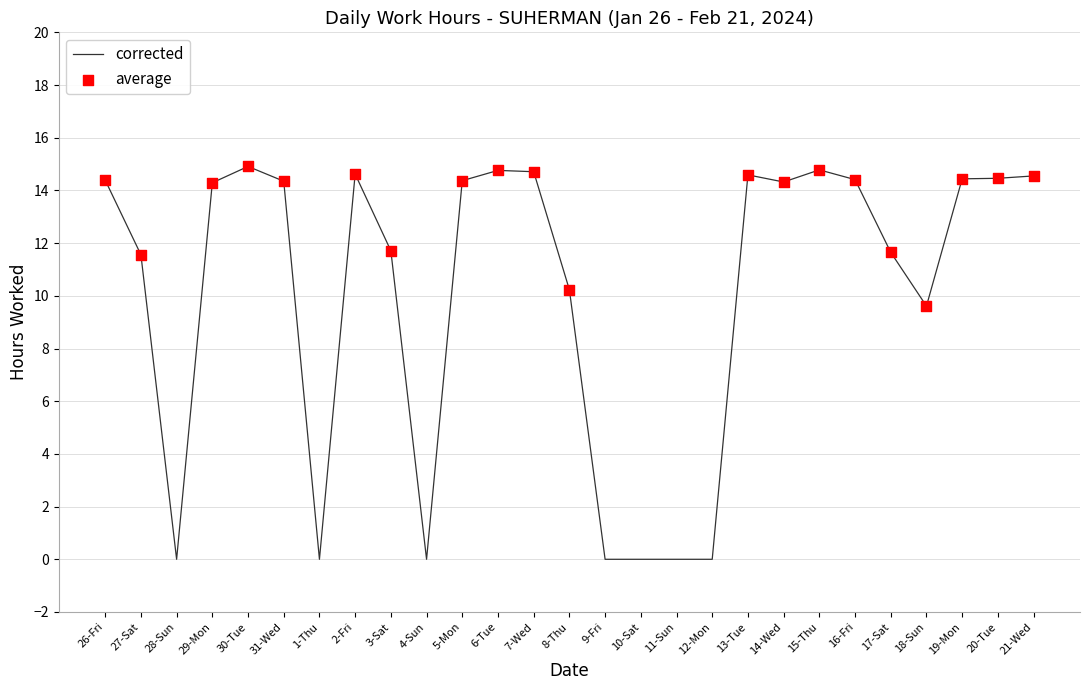

What is the change in value from 6-Tue to 21-Wed?

-0.2